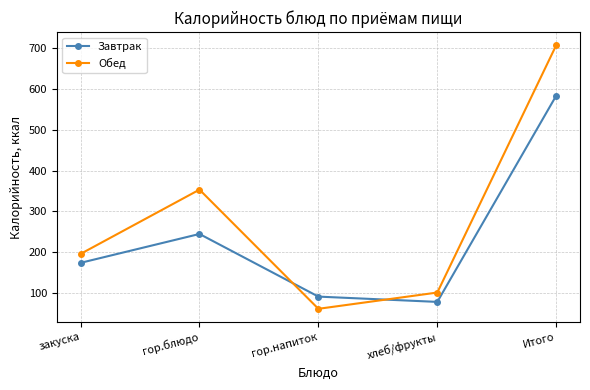

What is the minimum value shown in the chart?

60